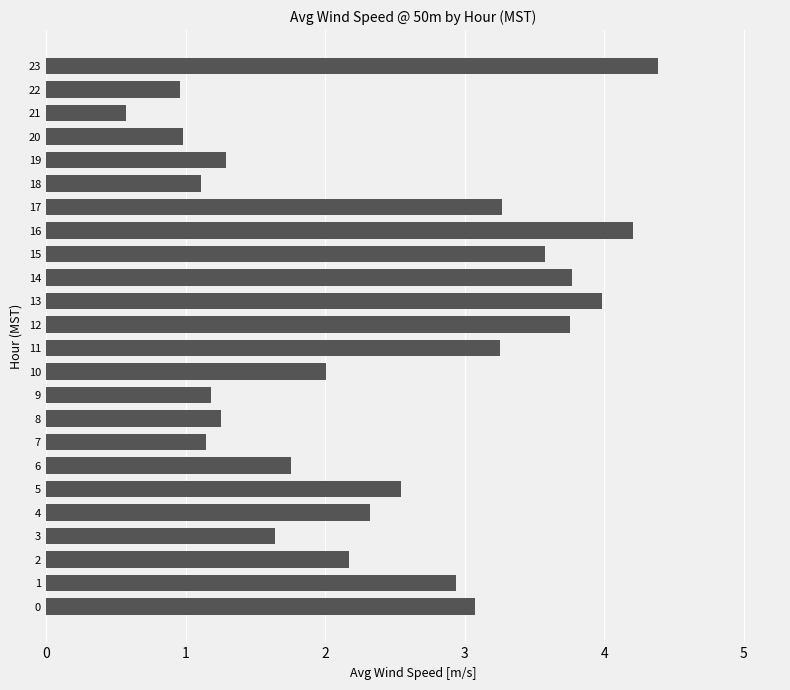

At which category does the chart reach its minimum across all series?

21